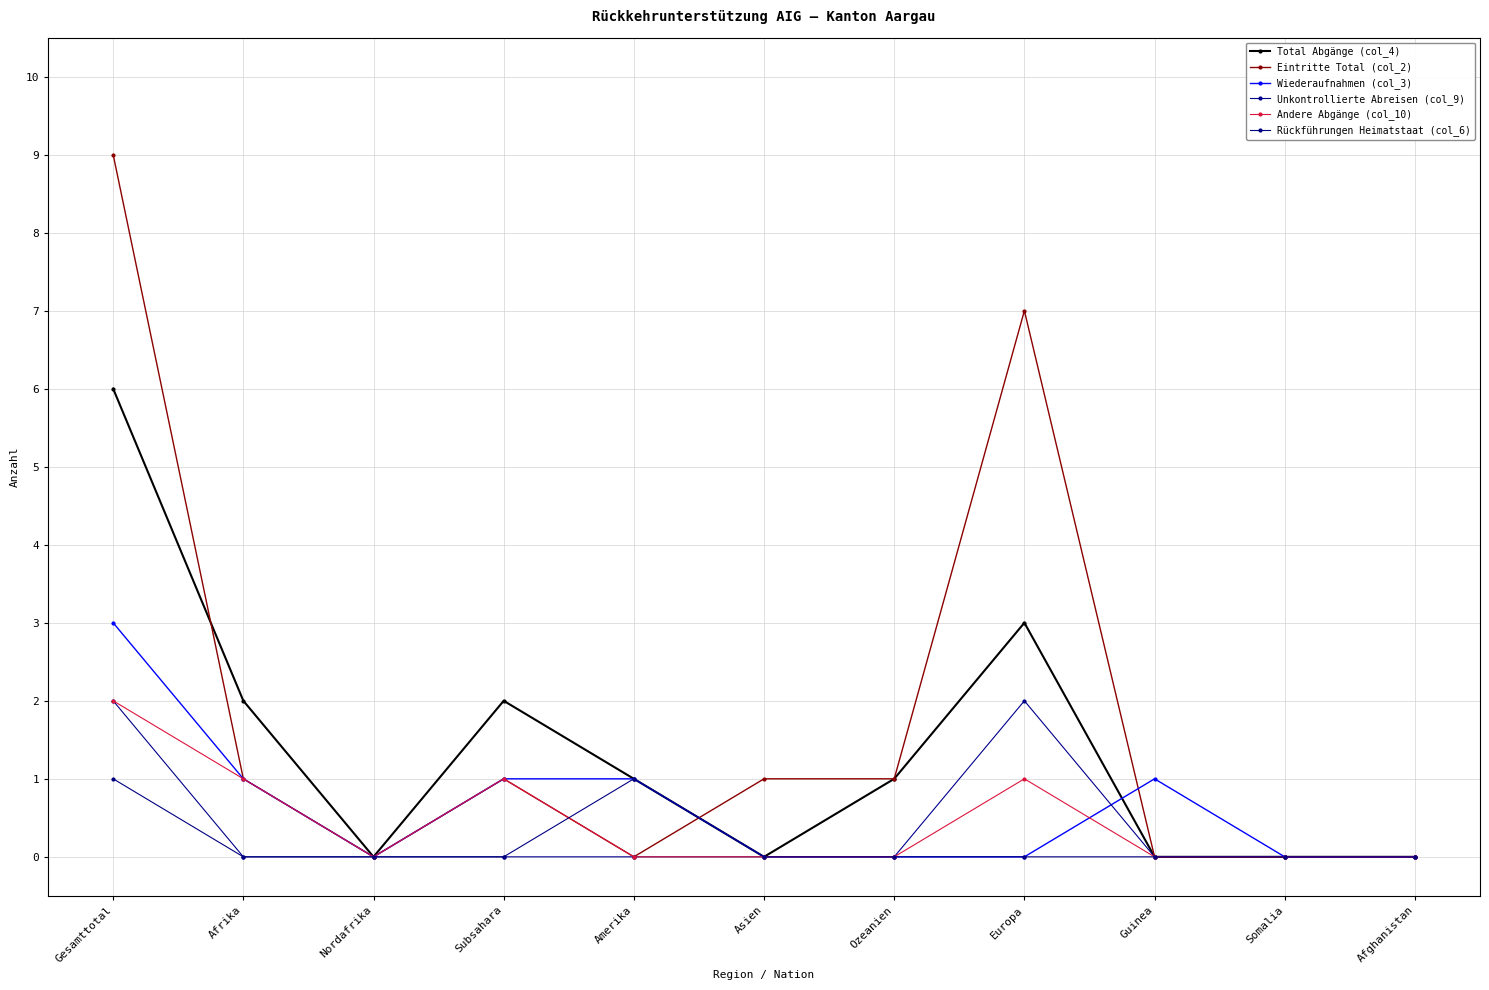

Which label corresponds to the smallest value in the chart?

Nordafrika